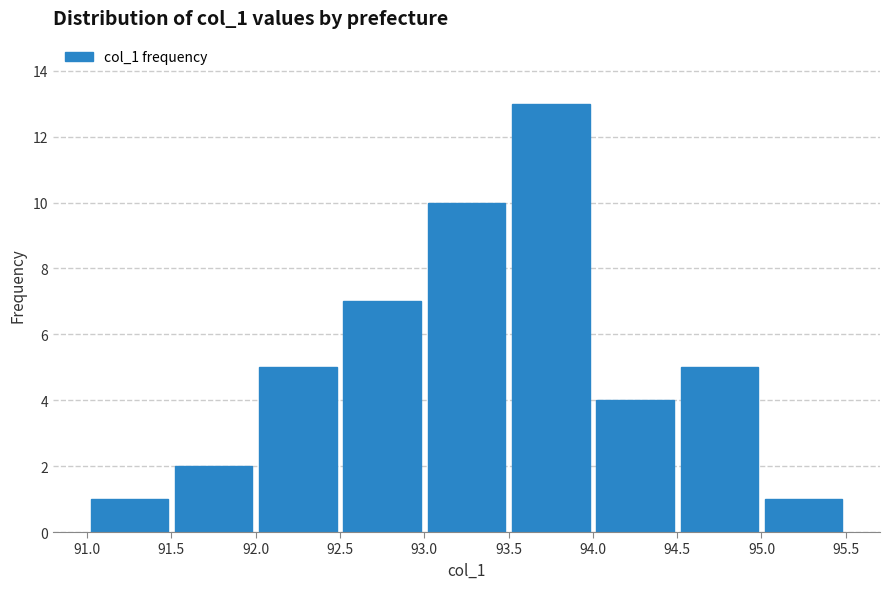

Which range on the x-axis has the tallest bar?

93.5 to 94.0